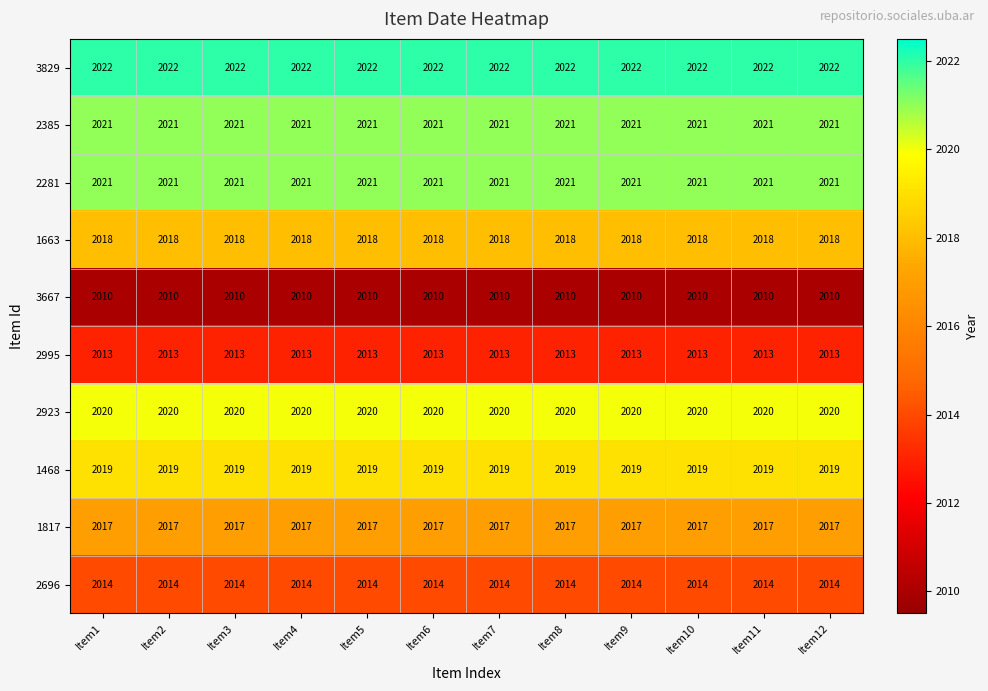

What is the total value across all series at Item7?

20175